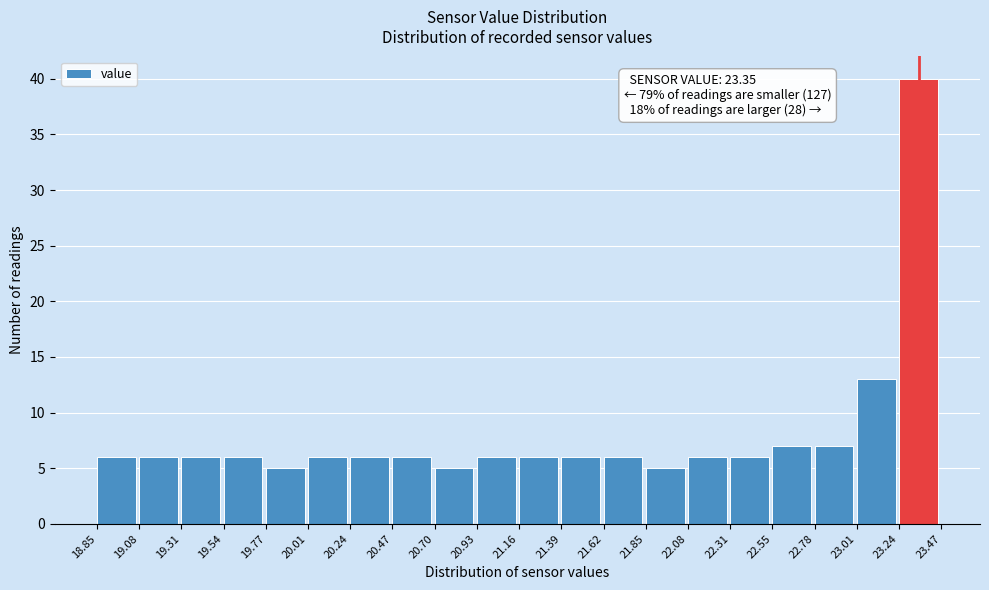

Which range on the x-axis has the tallest bar?

23.24 to 23.47